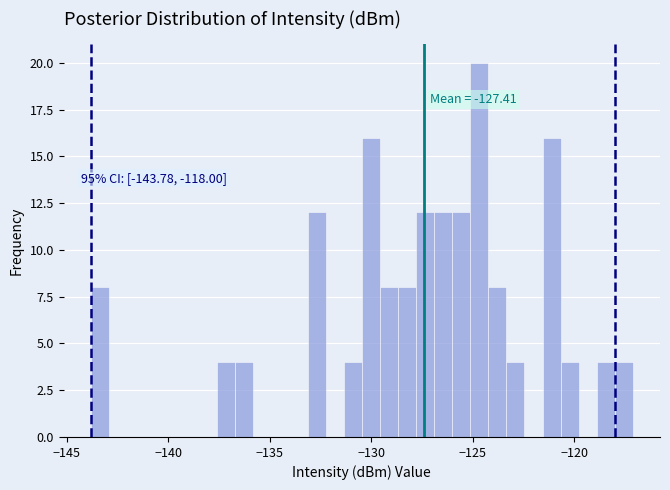

Read against the x-axis, roughly where is the centre of the tallest bar?

-124.5